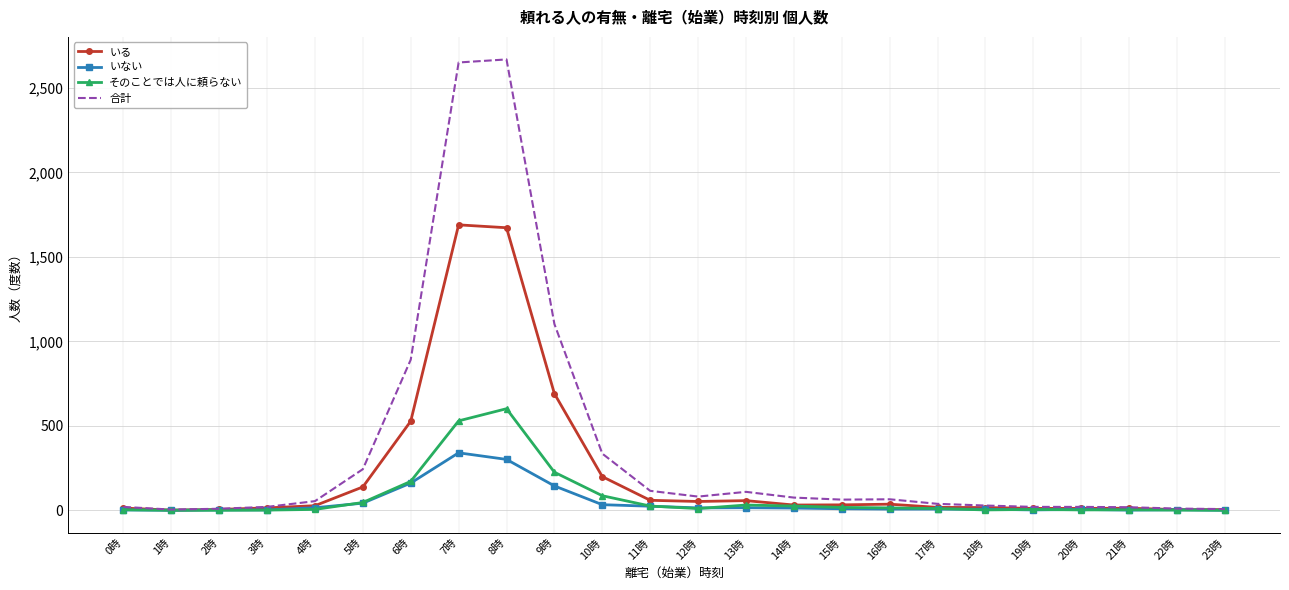

True or false: いない has a value of 3 at 0時.

True